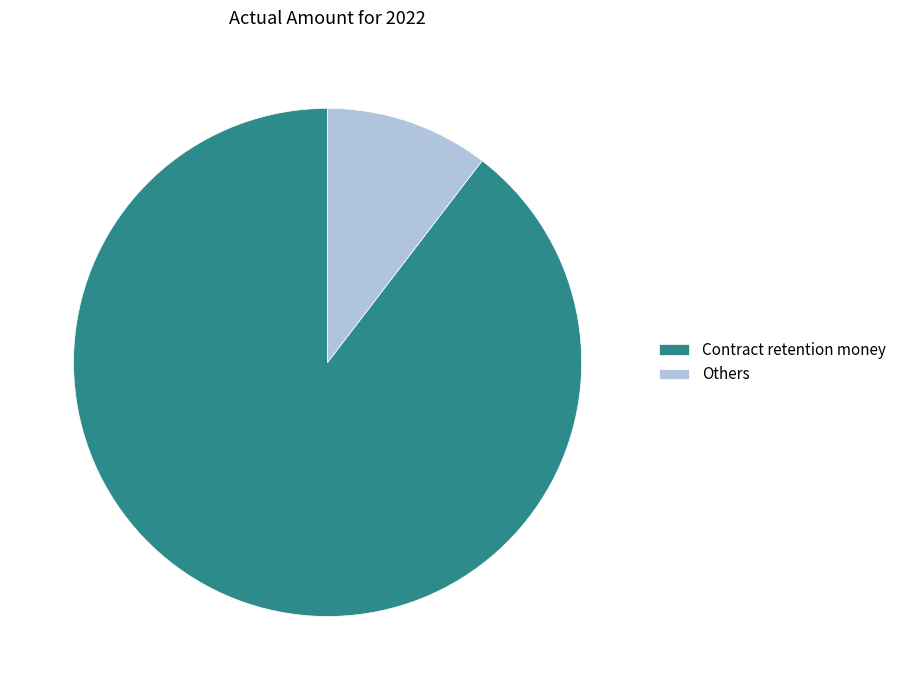

How many segments does this pie chart have?

2